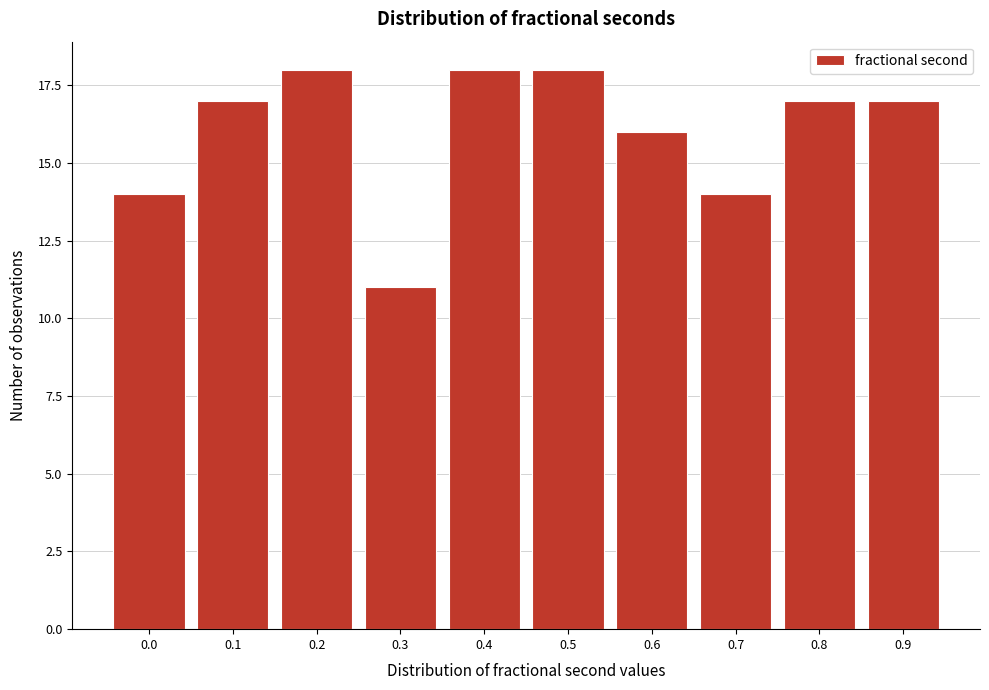

Reading left to right, transcribe all the data shown in this chart.

14	17	18	11	18	18	16	14	17	17